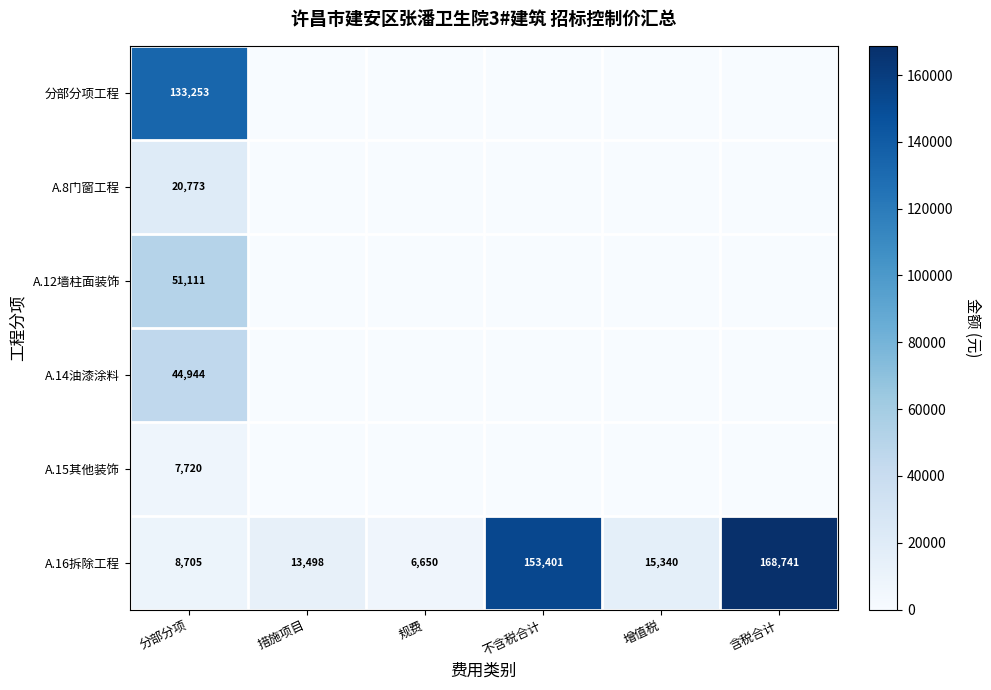

Which has a higher value, 不含税合计 or 措施项目?

不含税合计